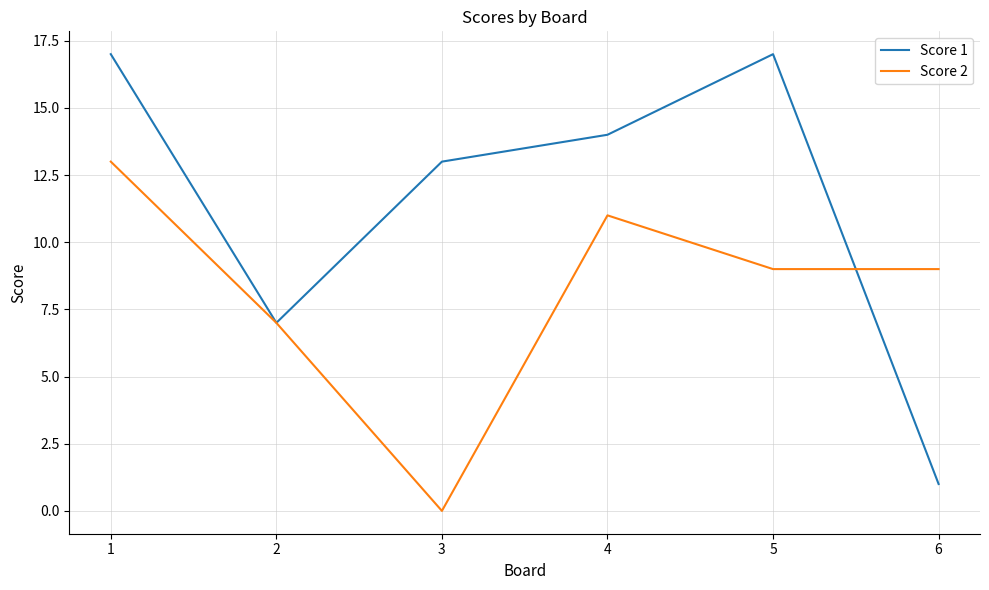

The Score 1 series shows 14 at 4. True or false?

True